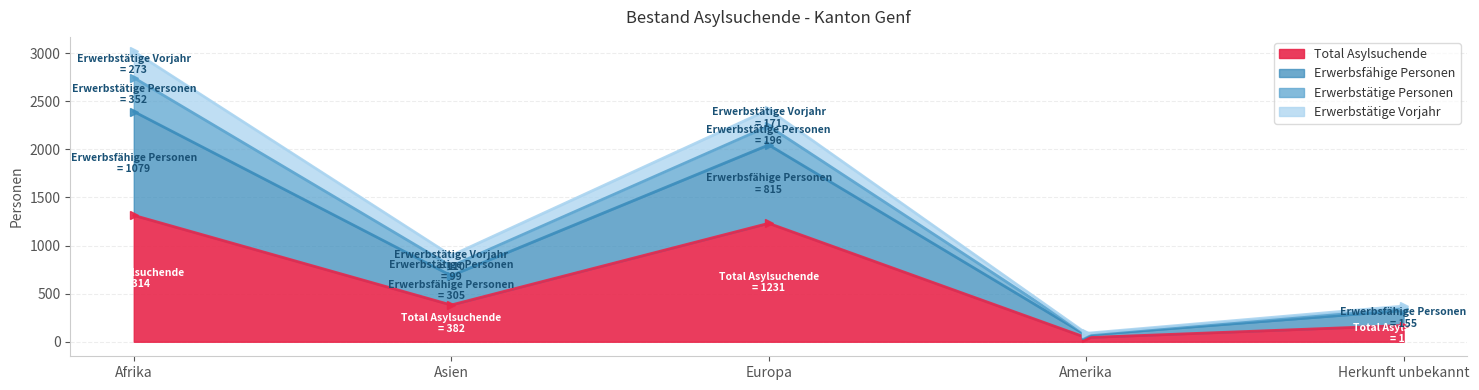

The Total Asylsuchende series shows 436 at Europa. True or false?

False